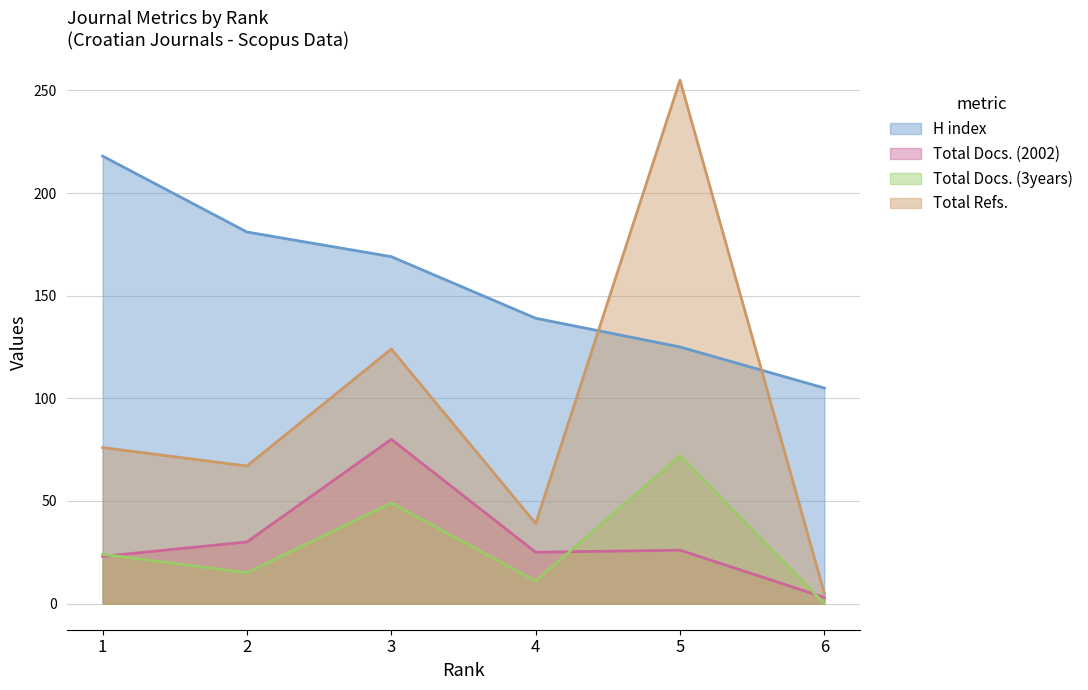

Does the chart display data point markers on the line(s)?

No